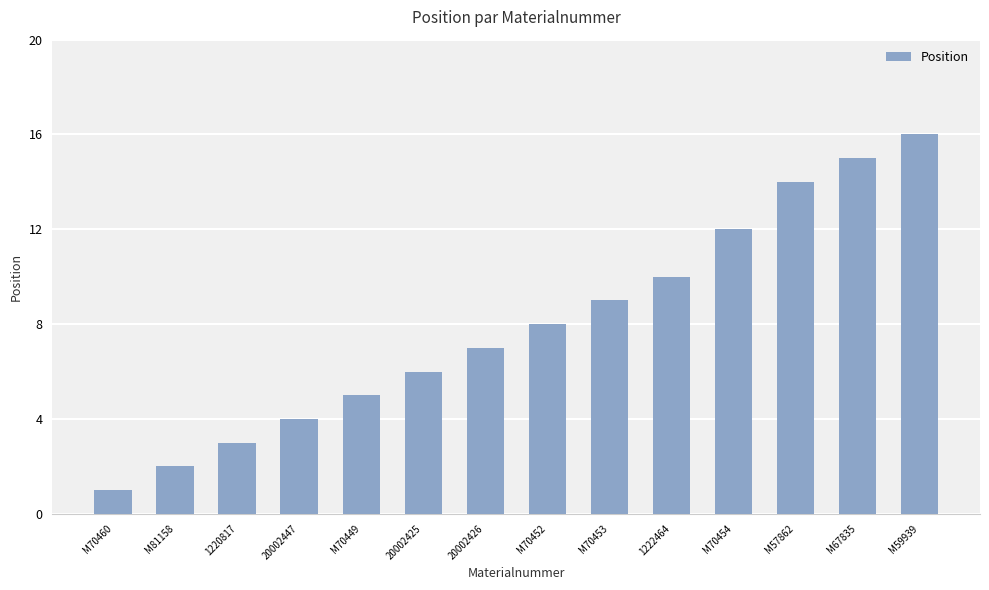

What position from the right is M70449?

10